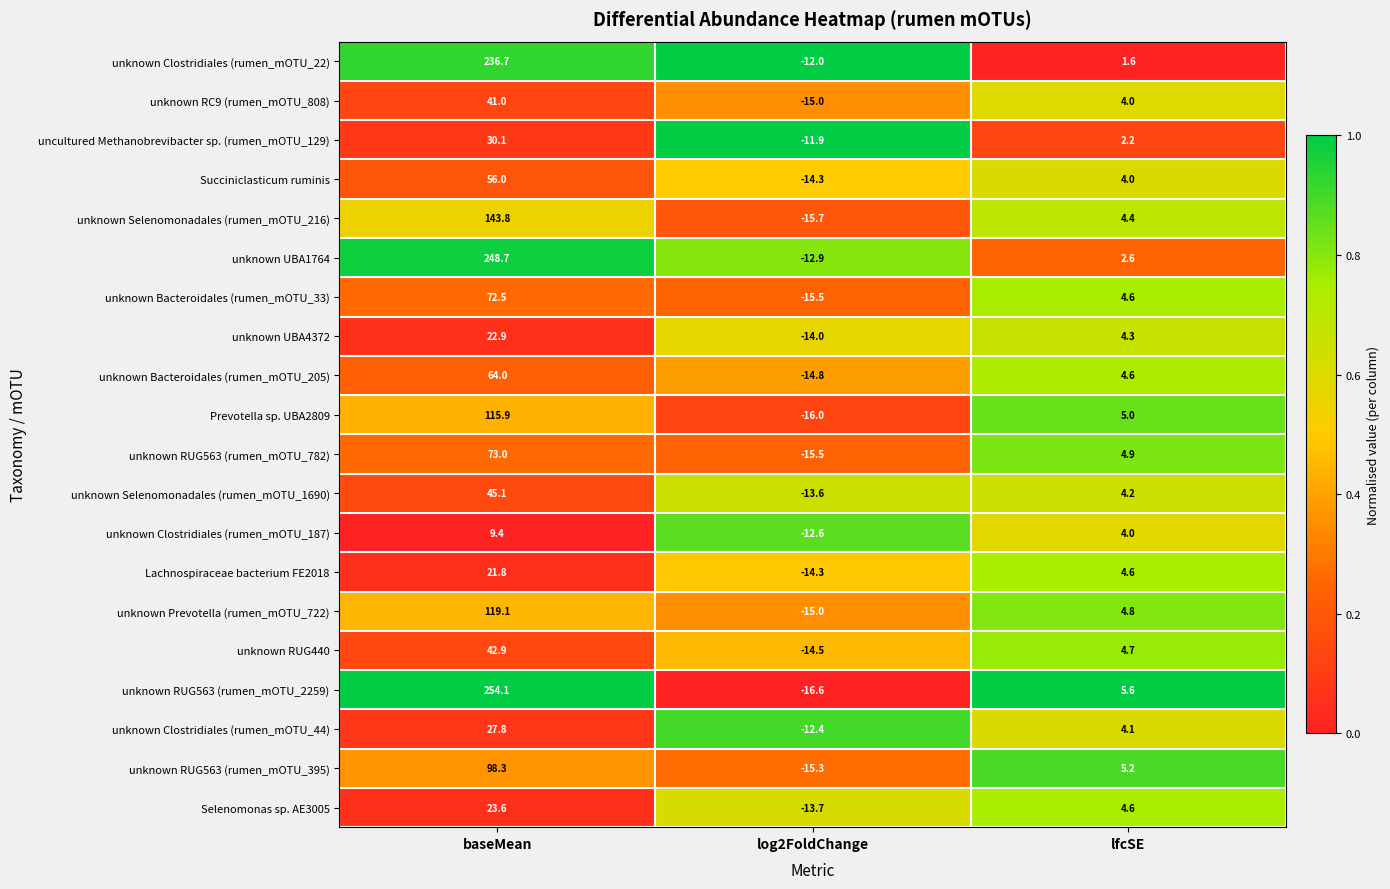

List the series in order of their peak value, lowest first.

unknown Clostridiales (rumen_mOTU_187), Lachnospiraceae bacterium FE2018, unknown UBA4372, Selenomonas sp. AE3005, unknown Clostridiales (rumen_mOTU_44), uncultured Methanobrevibacter sp. (rumen_mOTU_129), unknown RC9 (rumen_mOTU_808), unknown RUG440, unknown Selenomonadales (rumen_mOTU_1690), Succiniclasticum ruminis, unknown Bacteroidales (rumen_mOTU_205), unknown Bacteroidales (rumen_mOTU_33), unknown RUG563 (rumen_mOTU_782), unknown RUG563 (rumen_mOTU_395), Prevotella sp. UBA2809, unknown Prevotella (rumen_mOTU_722), unknown Selenomonadales (rumen_mOTU_216), unknown Clostridiales (rumen_mOTU_22), unknown UBA1764, unknown RUG563 (rumen_mOTU_2259)